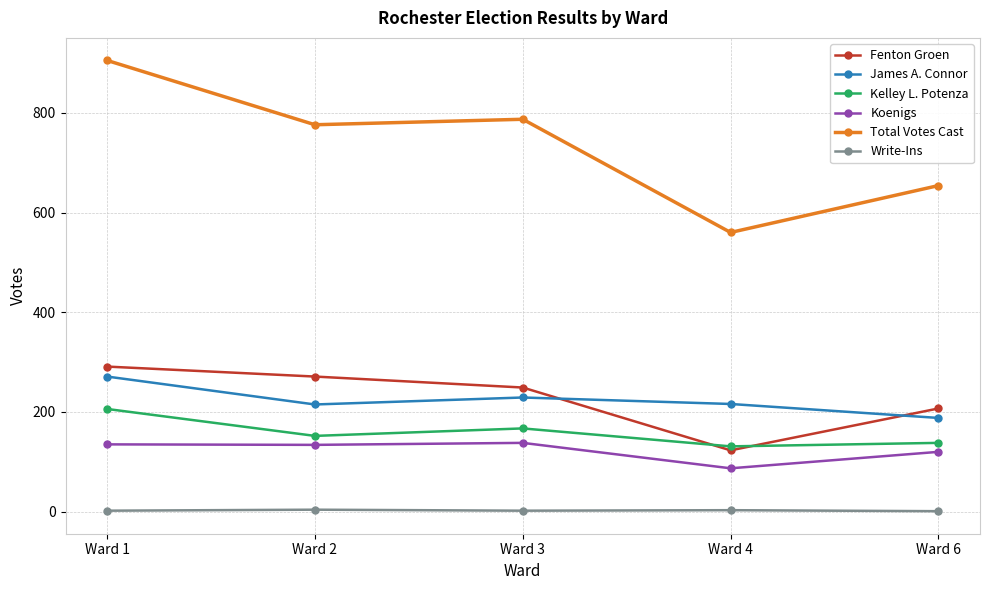

What is the maximum value for Total Votes Cast?

905